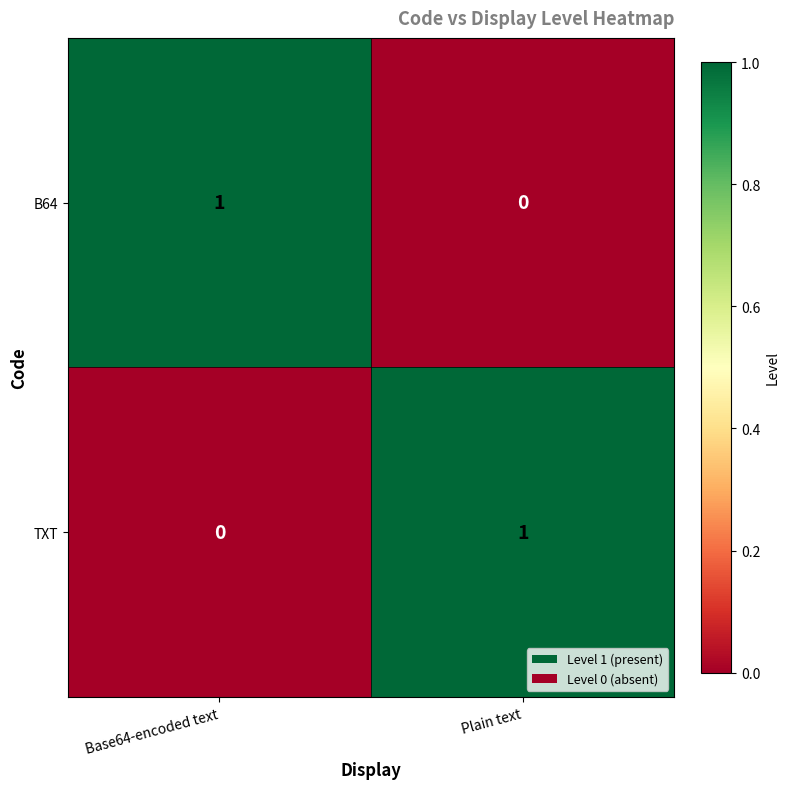

Where is B64 nearest to the value 0?

Plain text